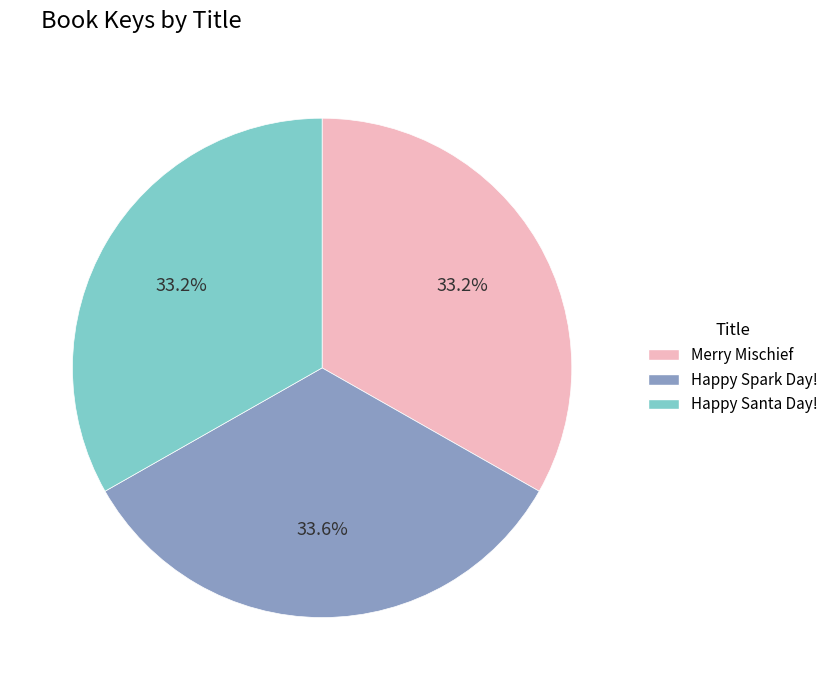

What percentage is the Merry Mischief slice, to the nearest percent?

33%